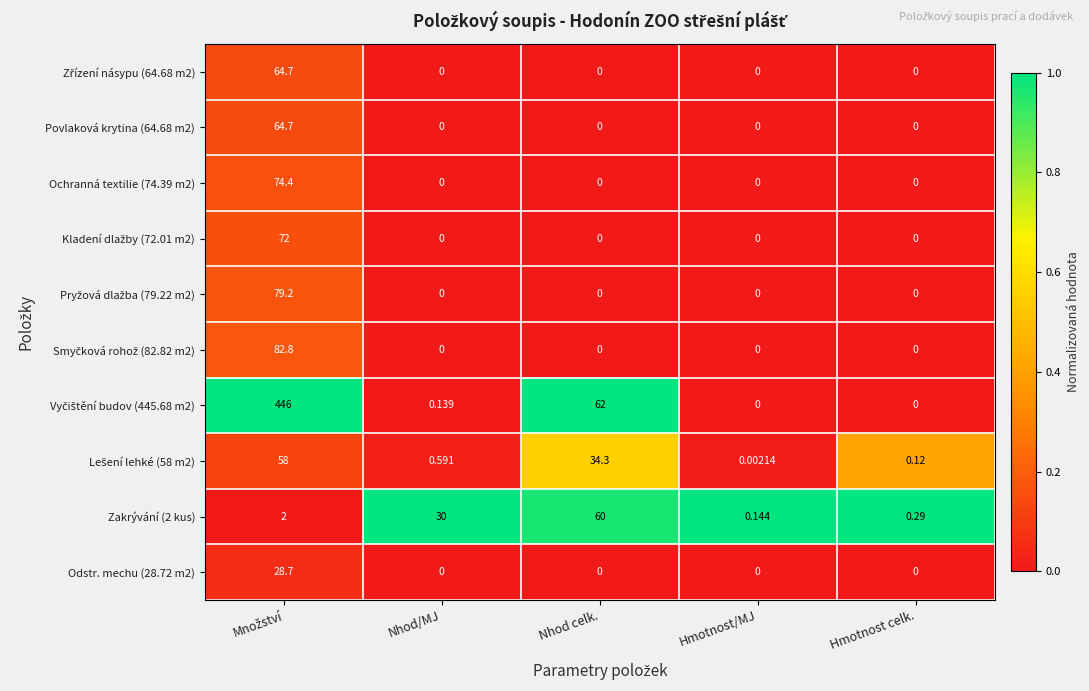

Between Nhod celk. and Množství, which is larger?

Množství